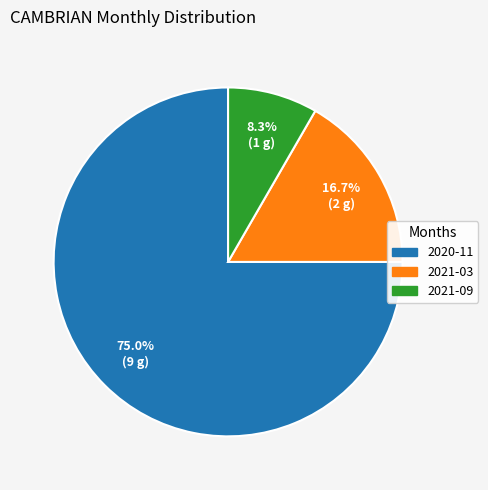

Rank the categories by value from highest to lowest.

2020-11, 2021-03, 2021-09